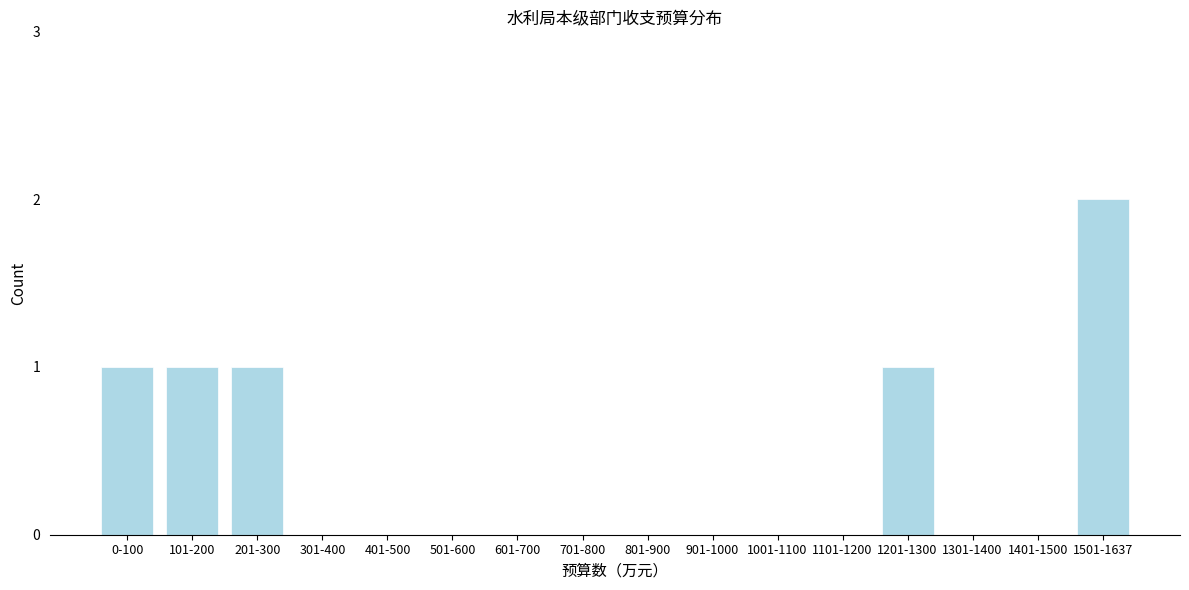

Reading left to right, list all the values displayed in this chart.

0-100=1	101-200=1	201-300=1	301-400=0	401-500=0	501-600=0	601-700=0	701-800=0	801-900=0	901-1000=0	1001-1100=0	1101-1200=0	1201-1300=1	1301-1400=0	1401-1500=0	1501-1637=2